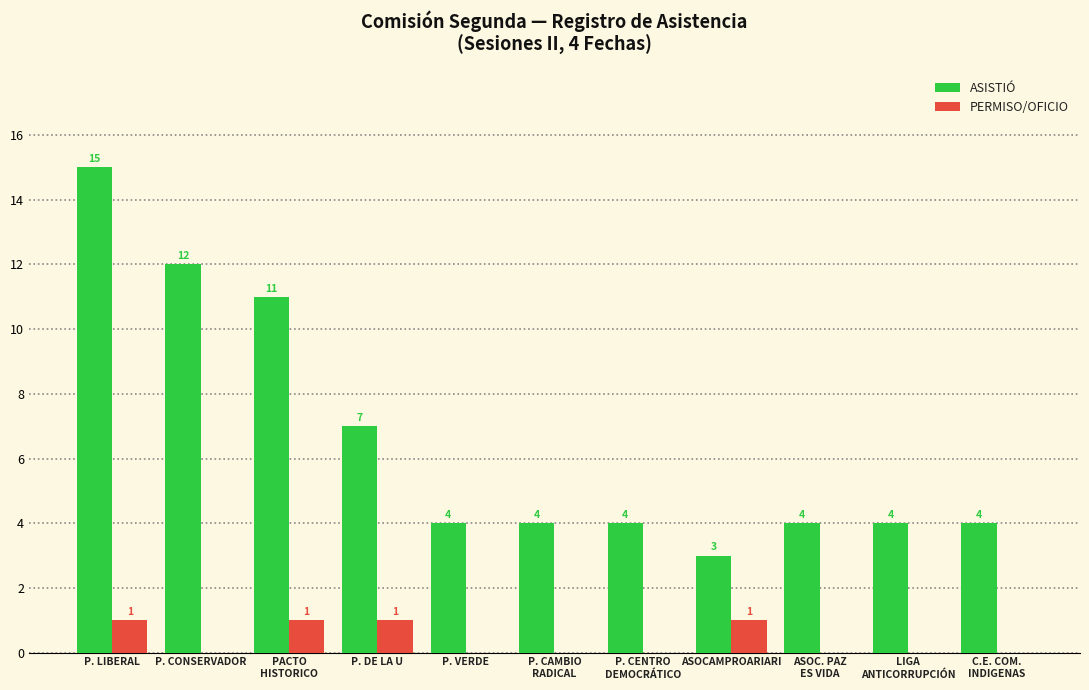

Is the value of PERMISO/OFICIO at P. LIBERAL greater than the value of ASISTIÓ at P. CONSERVADOR?

No